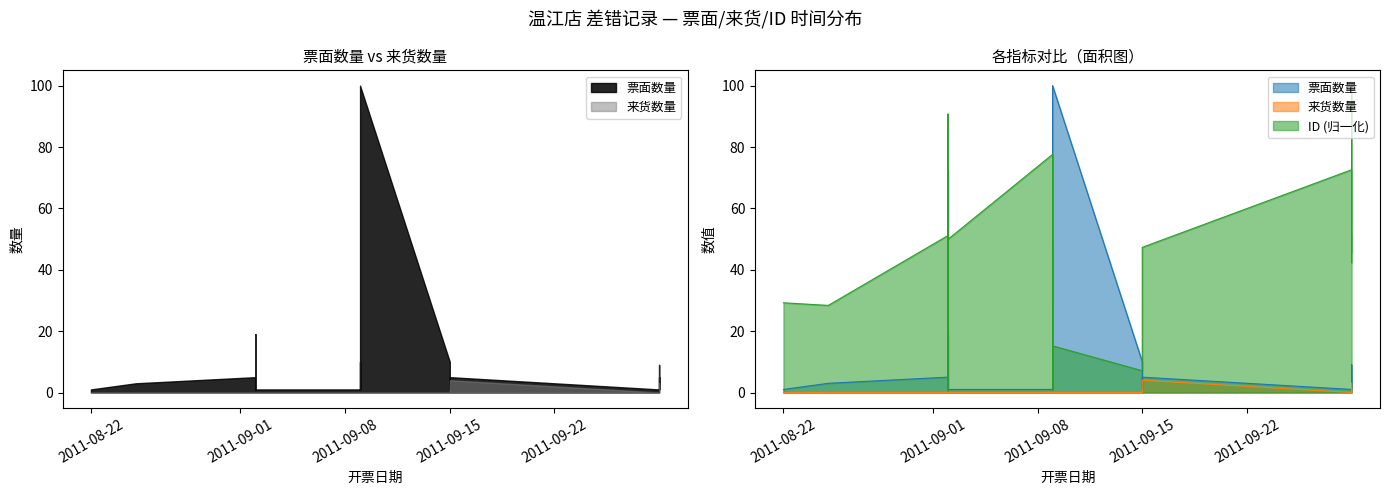

What are all the series names shown in the legend?

票面数量, 来货数量, ID